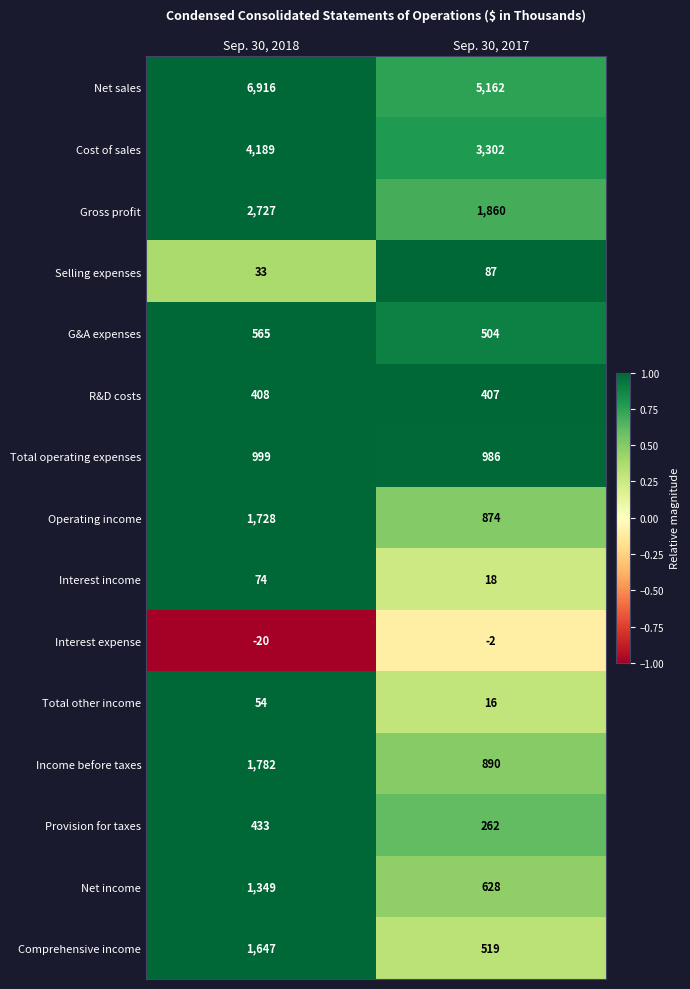

Is it true that Cost of sales equals 3302 at Sep. 30, 2017?

True